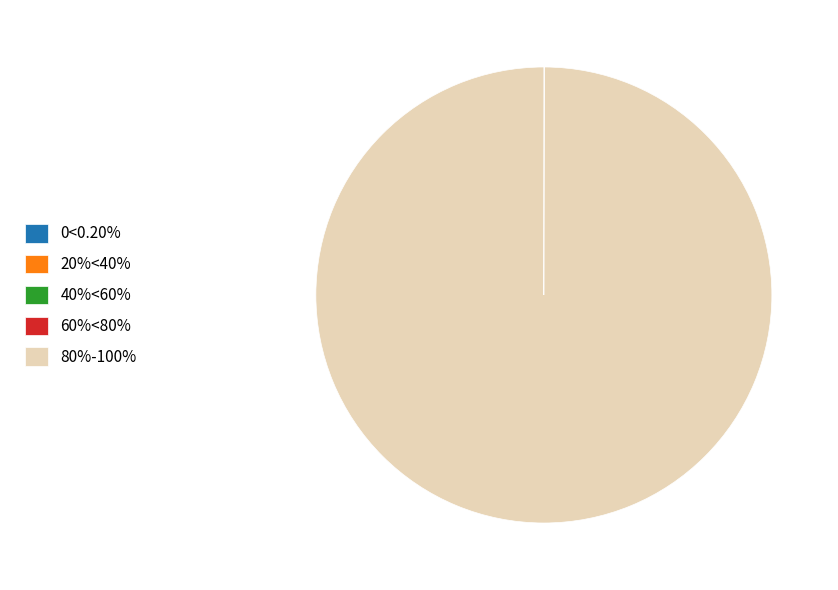

Does 80%-100% account for over 50% of the chart?

Yes